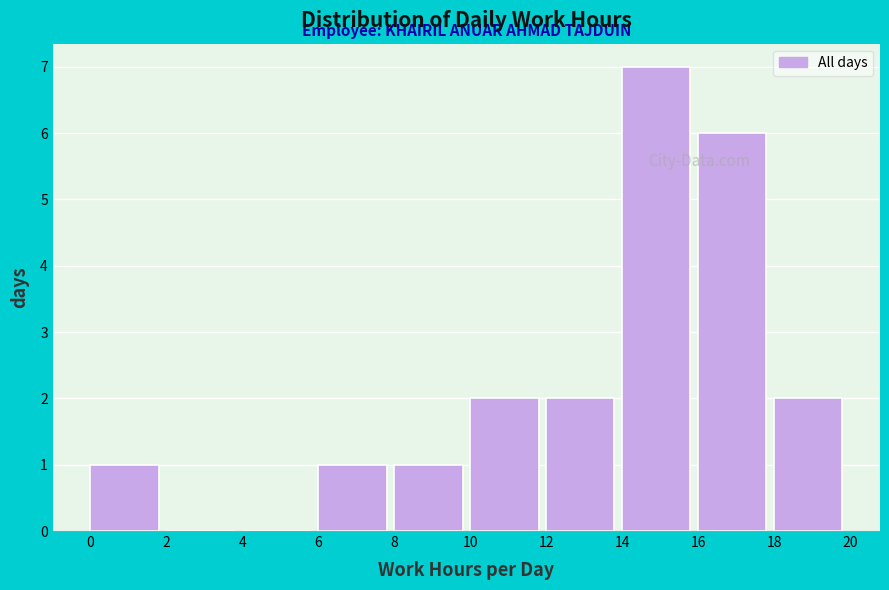

Reading left to right, list every bar in this chart as the range it spans on the x-axis followed by its height. The values are not printed on the chart, so give them approximately, as read against the axis.

0 to 2: 1
2 to 4: 0
4 to 6: 0
6 to 8: 1
8 to 10: 1
10 to 12: 2
12 to 14: 2
14 to 16: 7
16 to 18: 6
18 to 20: 2